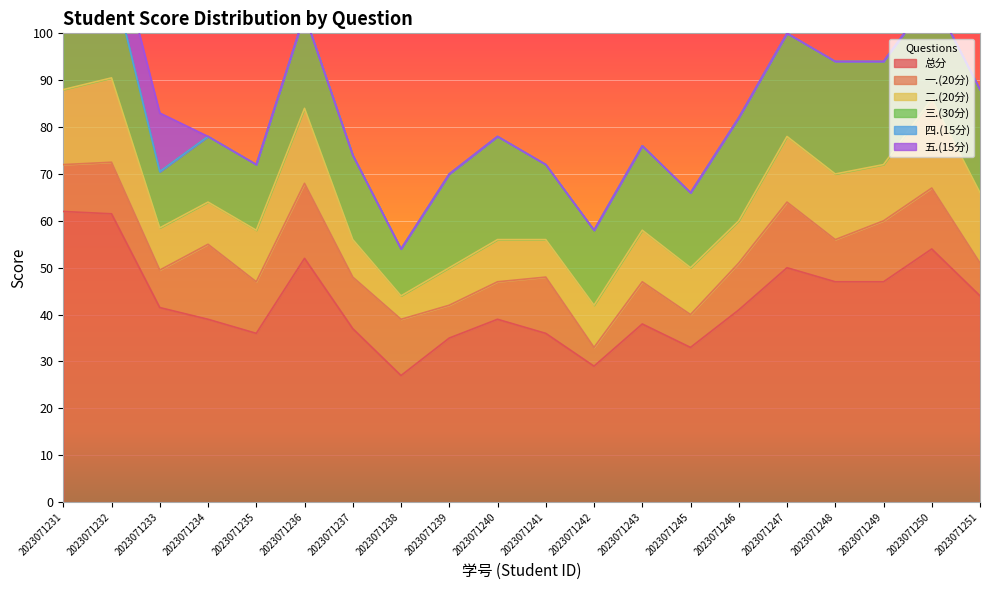

True or false: 二.(20分) has a value of 9.0 at 2023071240.

True